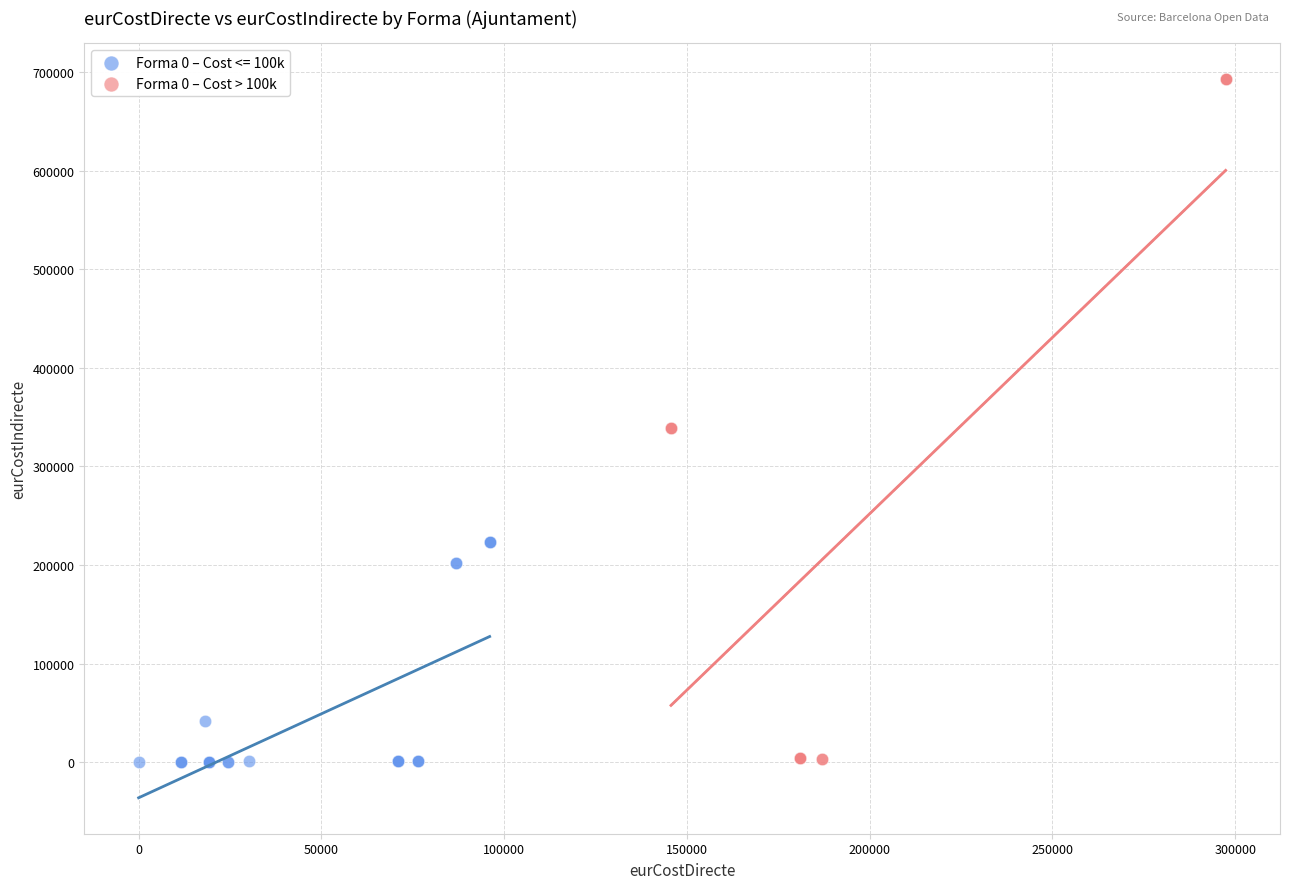

Which series reaches the maximum Y coordinate?

Forma 0 – Cost > 100k